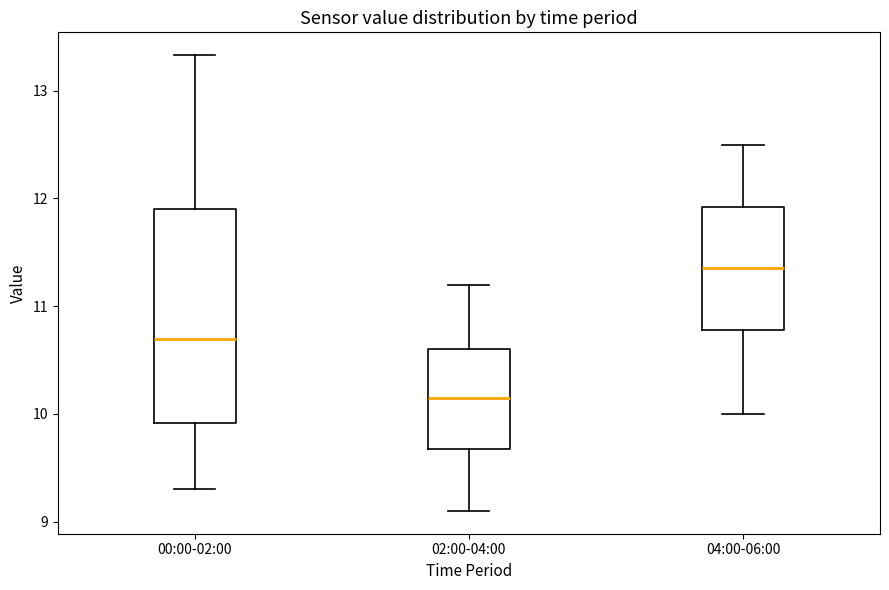

Reading left to right, transcribe this box plot: for each box, give where its median line is, the range the box spans, and where its two whiskers end, as read against the y-axis. The values are not printed on the chart, so give them approximately, as read against the axis.

00:00-02:00: median 10.7, box 9.9 to 11.9, whiskers 9.3 to 13.3
02:00-04:00: median 10.2, box 9.7 to 10.6, whiskers 9.1 to 11.2
04:00-06:00: median 11.4, box 10.8 to 11.9, whiskers 10.0 to 12.5